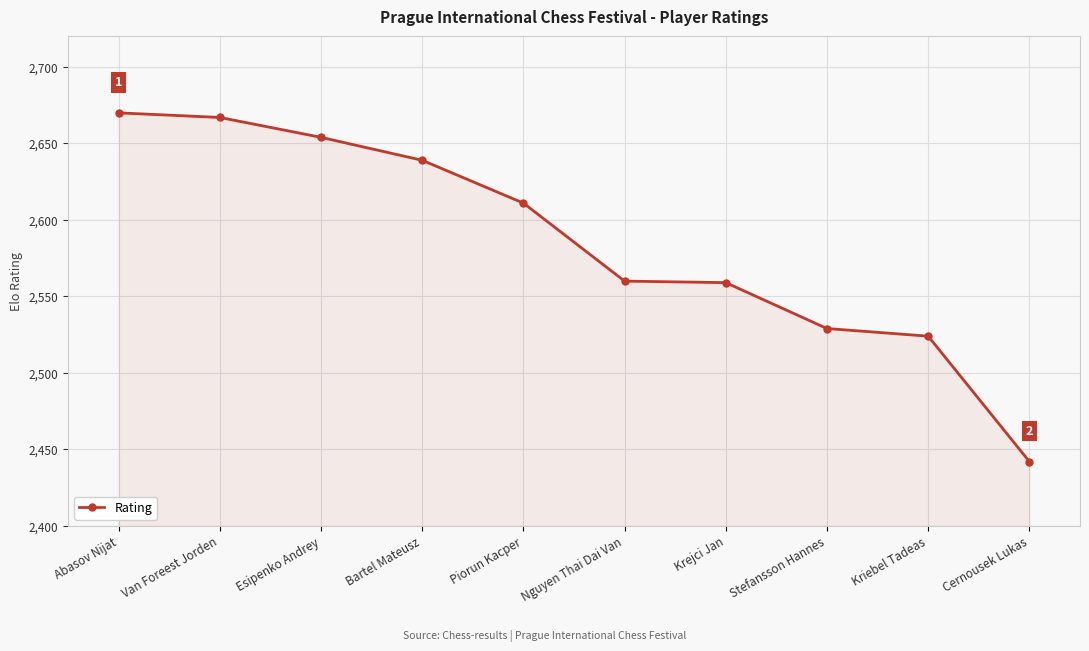

What is the change in value from Abasov Nijat to Bartel Mateusz?

-31